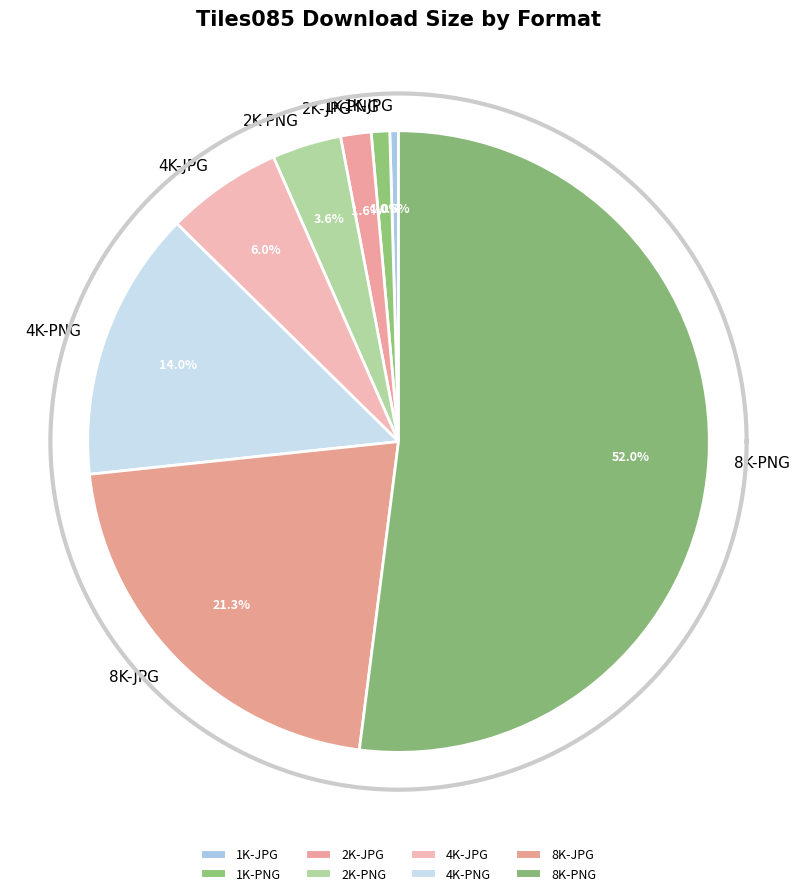

What portion of the pie excludes 8K-JPG?

78.7%